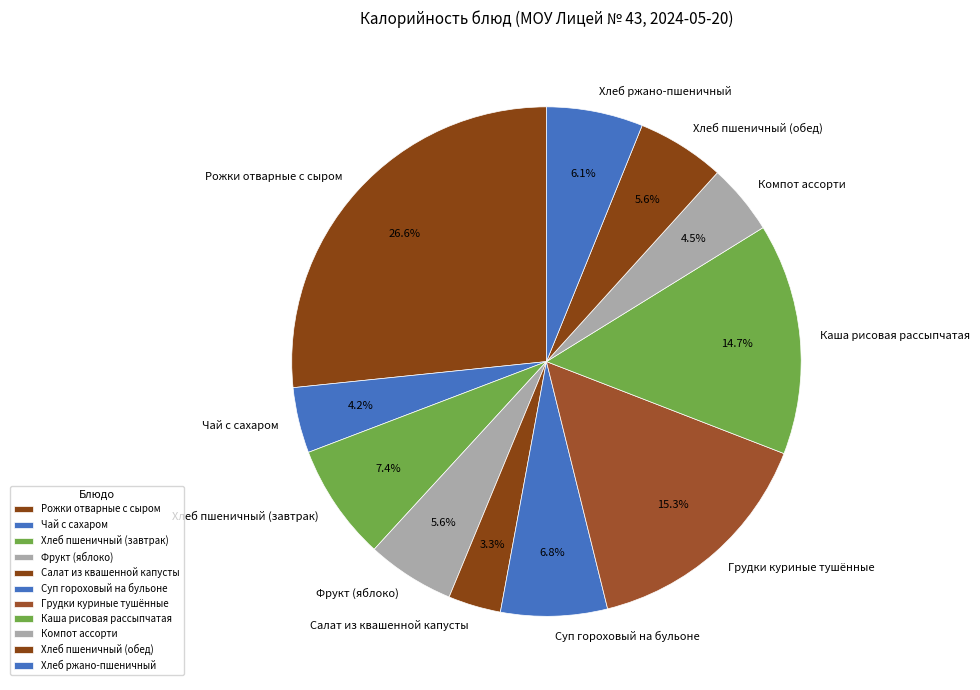

The Хлеб ржано-пшеничный slice represents 6% of the pie. True or false?

True